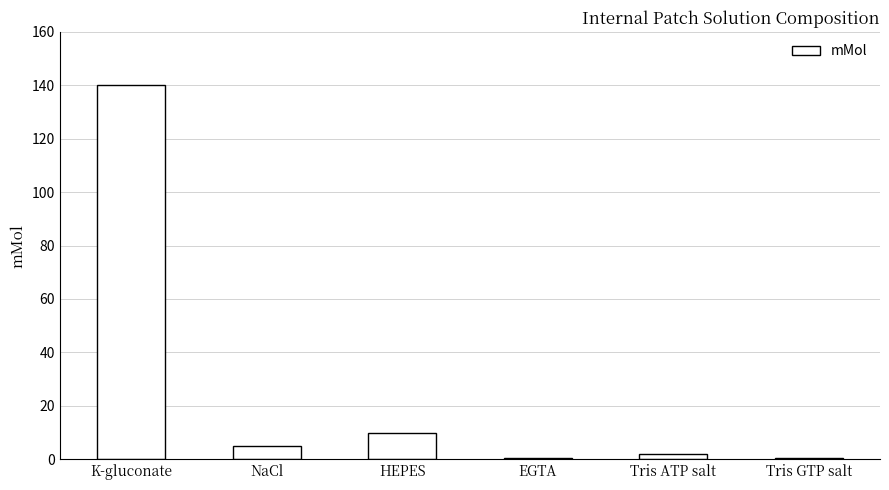

What is the maximum value shown in the chart?

140.0